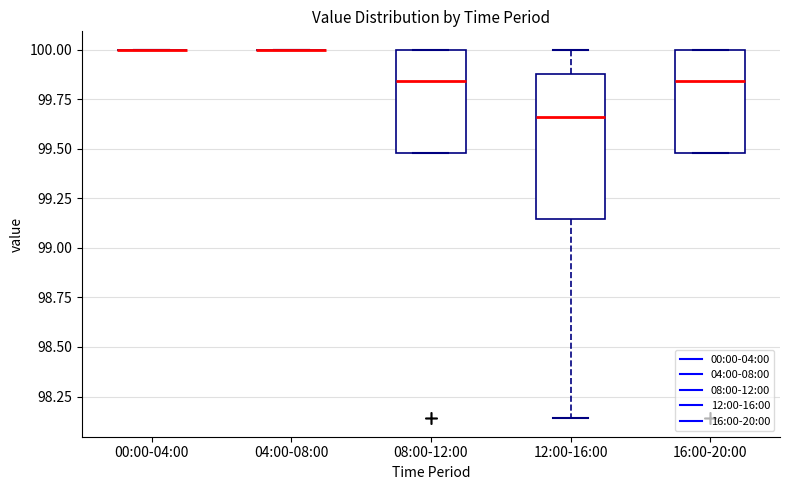

Which box is the tallest, from its lower edge to its upper edge?

12:00-16:00